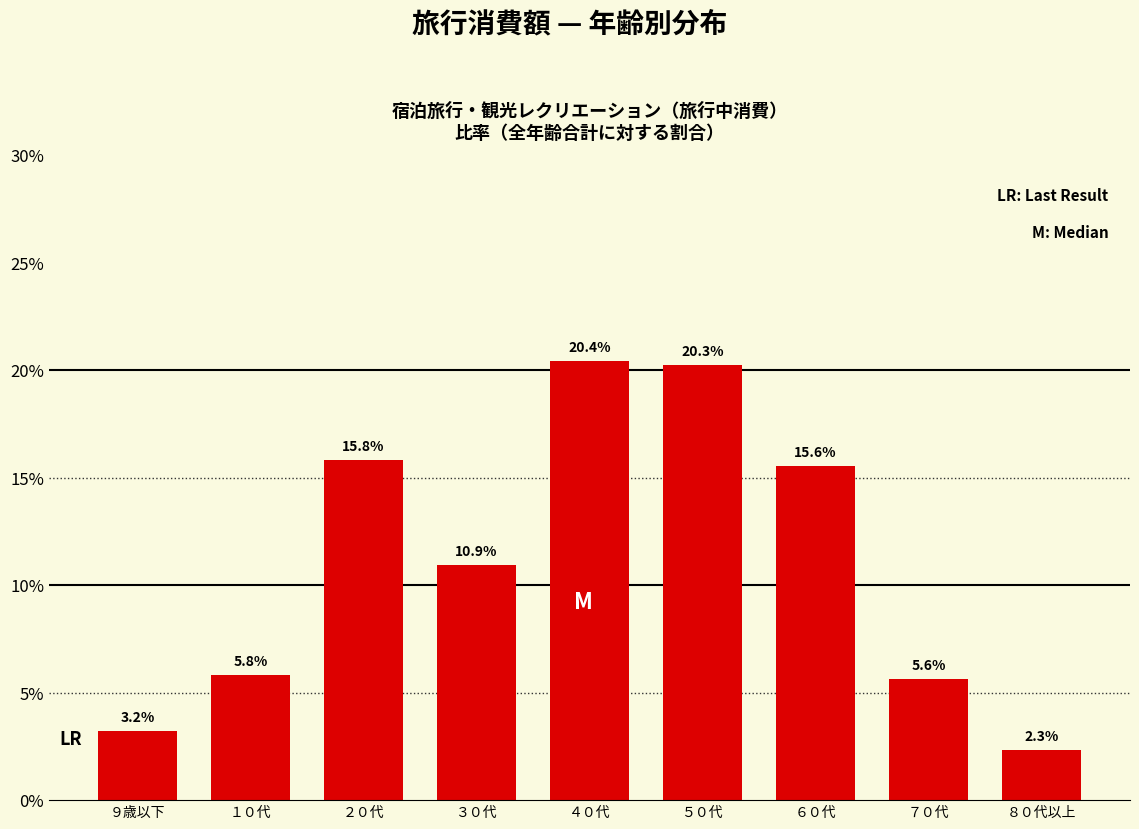

Reading right to left, extract all data points from this chart.

８０代以上=2.3	７０代=5.6	６０代=15.6	５０代=20.3	４０代=20.4	３０代=10.9	２０代=15.8	１０代=5.8	９歳以下=3.2